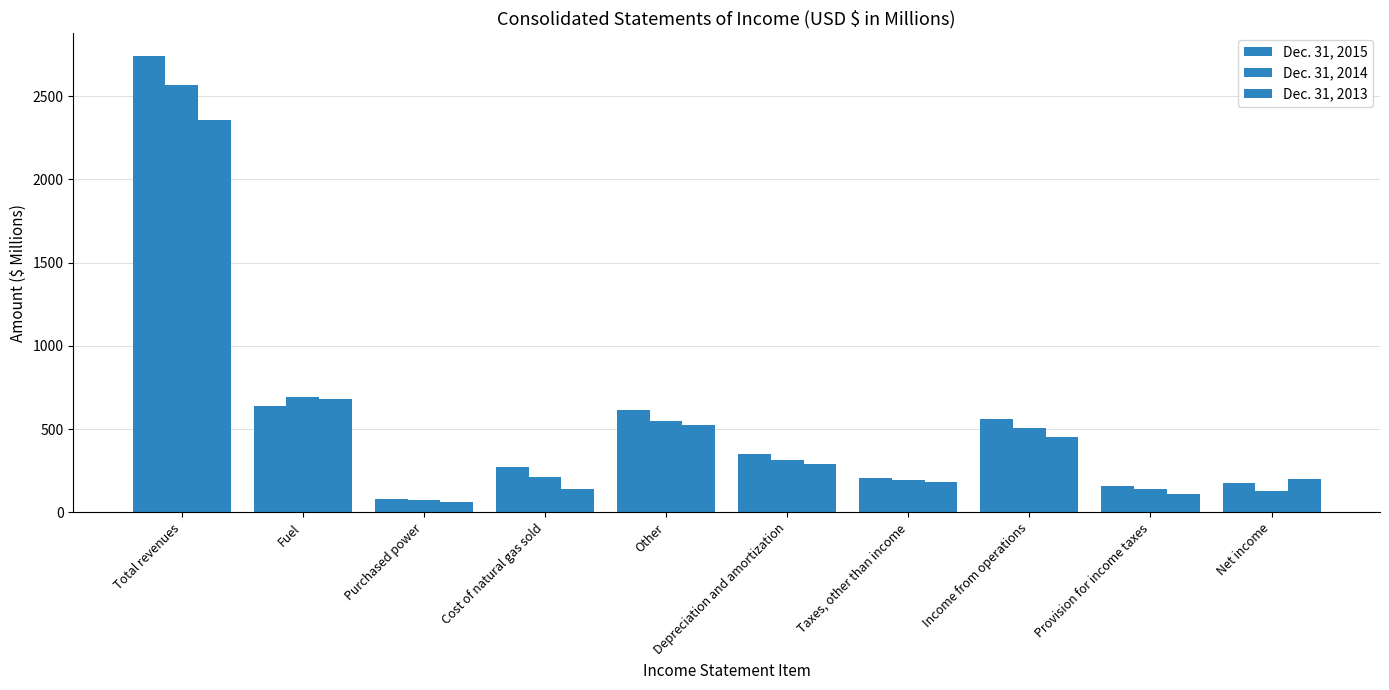

How many distinct data groups are displayed?

3